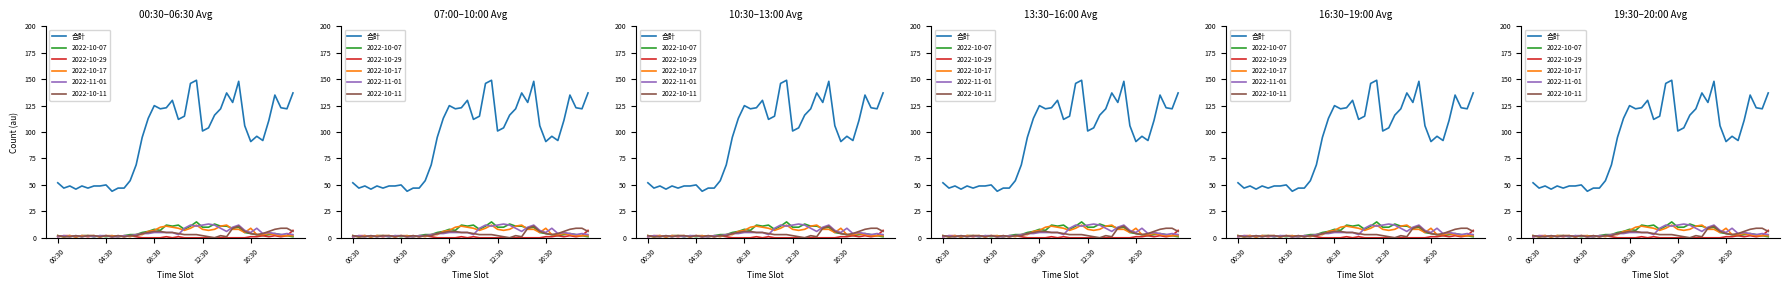

At which category does the chart reach its peak across all series?

23